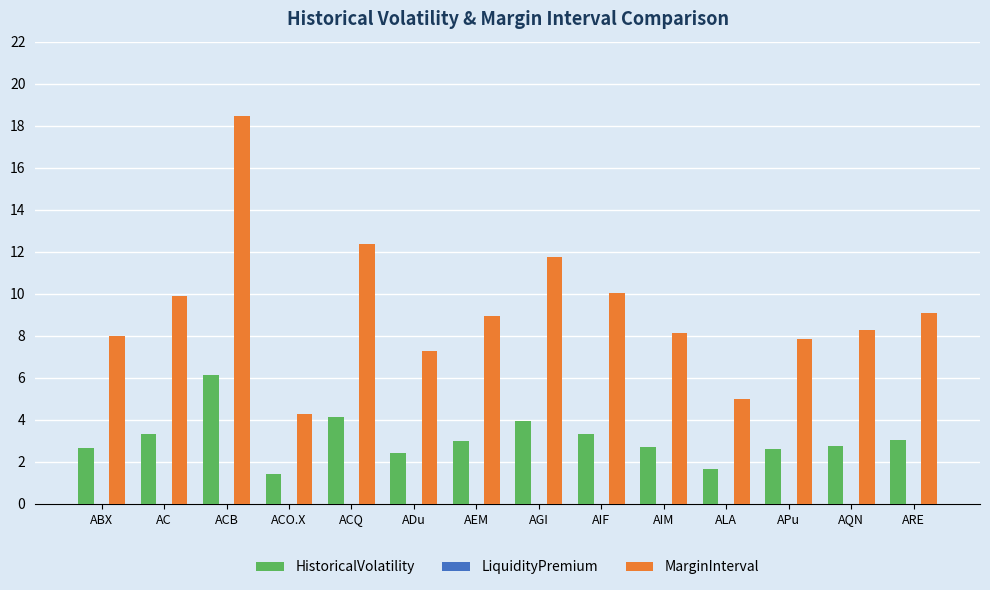

At which label is MarginInterval closest to 11?

AGI